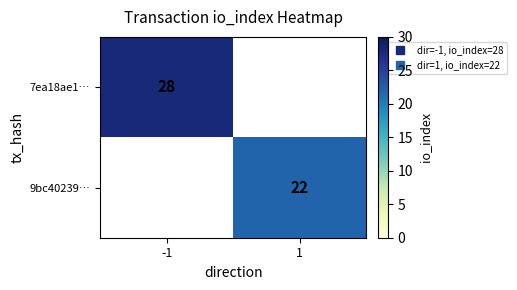

At how many categories does at least one series exceed 24?

1